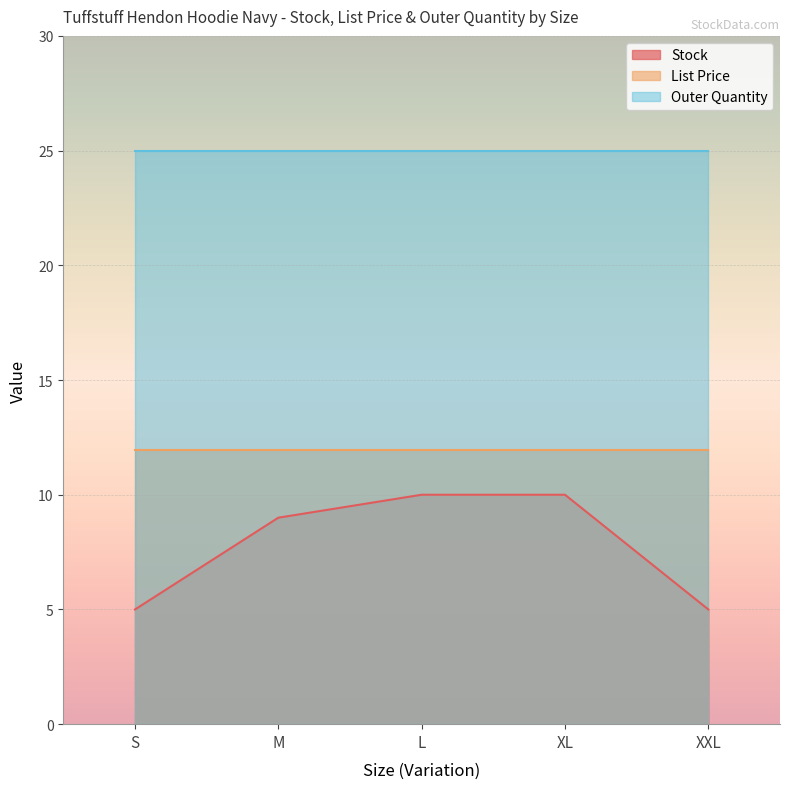

Is the value of List Price at XL greater than the value of Stock at S?

Yes